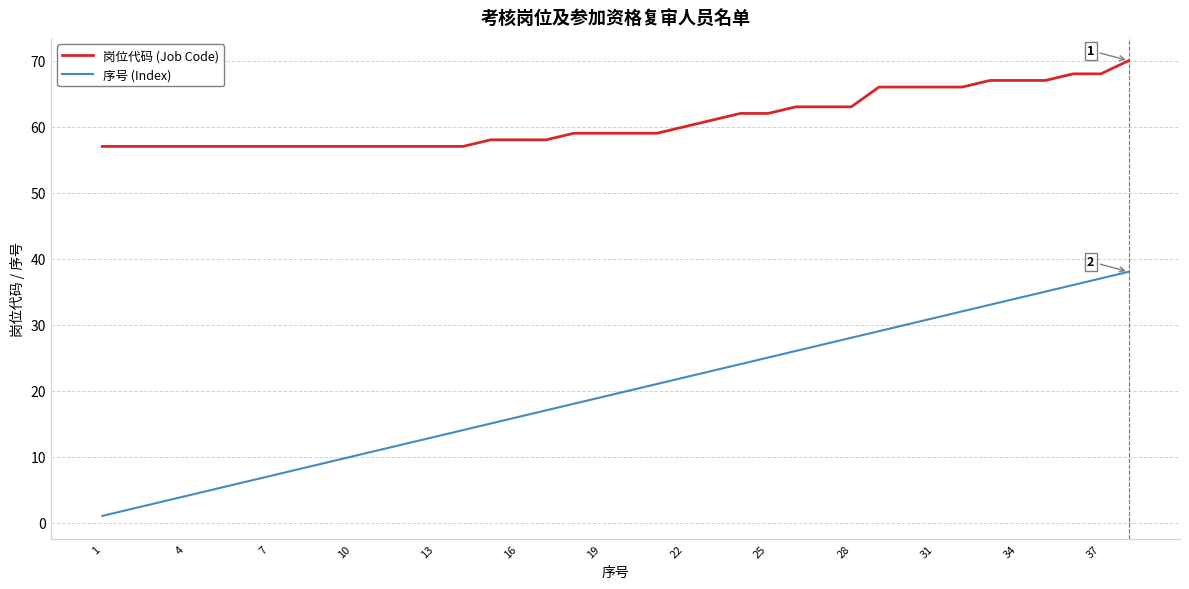

True or false: 序号 (Index) and 岗位代码 (Job Code) cross at least once.

False